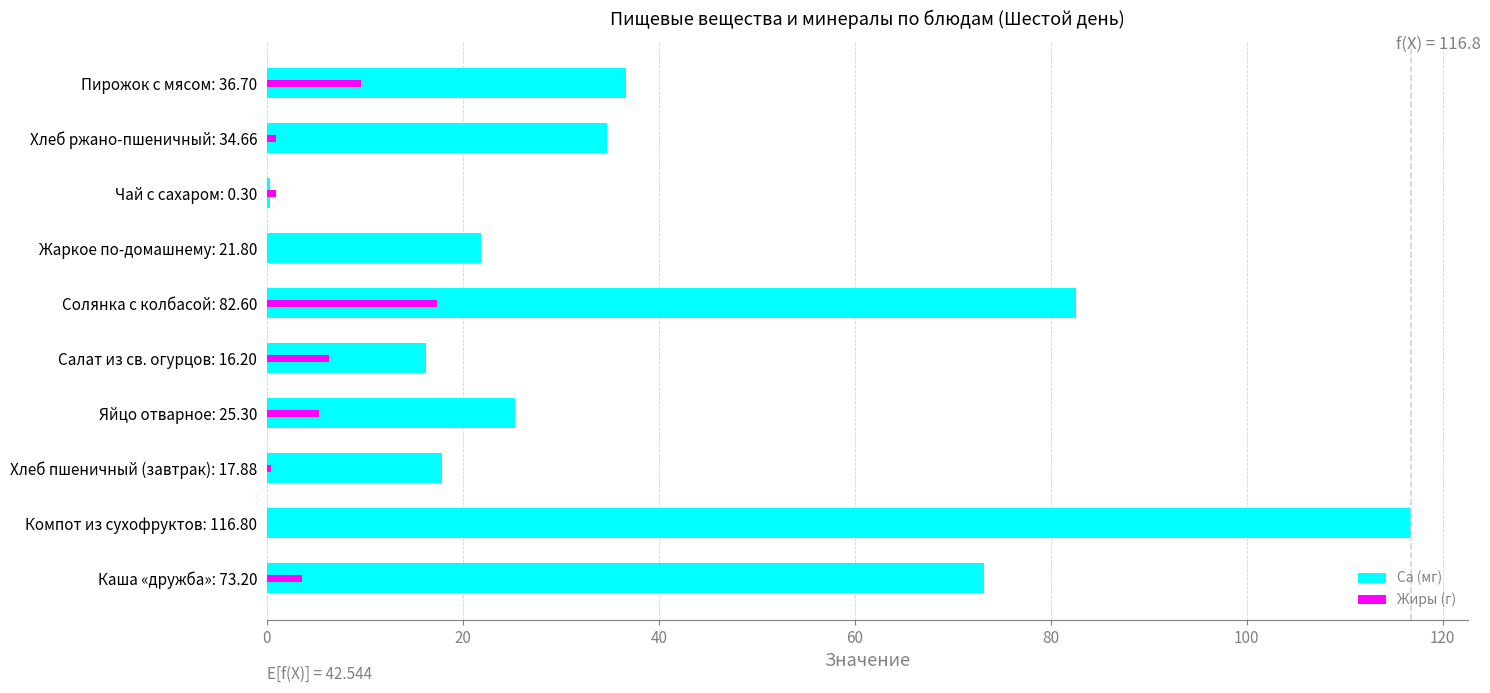

The value of Са (мг) at Каша «дружба»: 73.20 is 98.3. True or false?

False